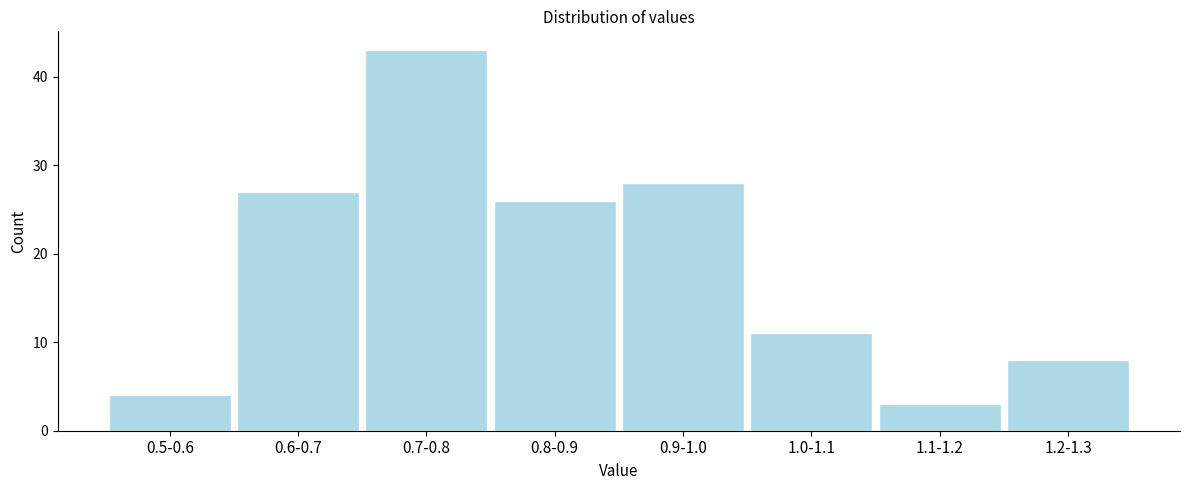

Reading left to right, extract all data points from this chart.

4	27	43	26	28	11	3	8